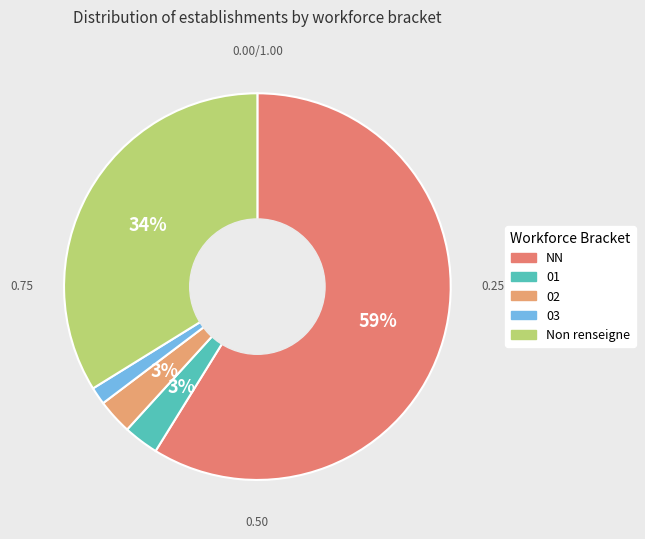

Count the number of slices in the pie.

5